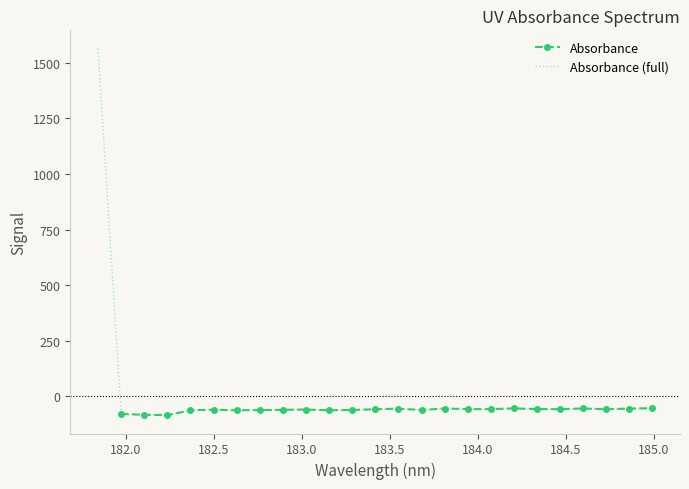

What is the minimum value shown in the chart?

-85.1